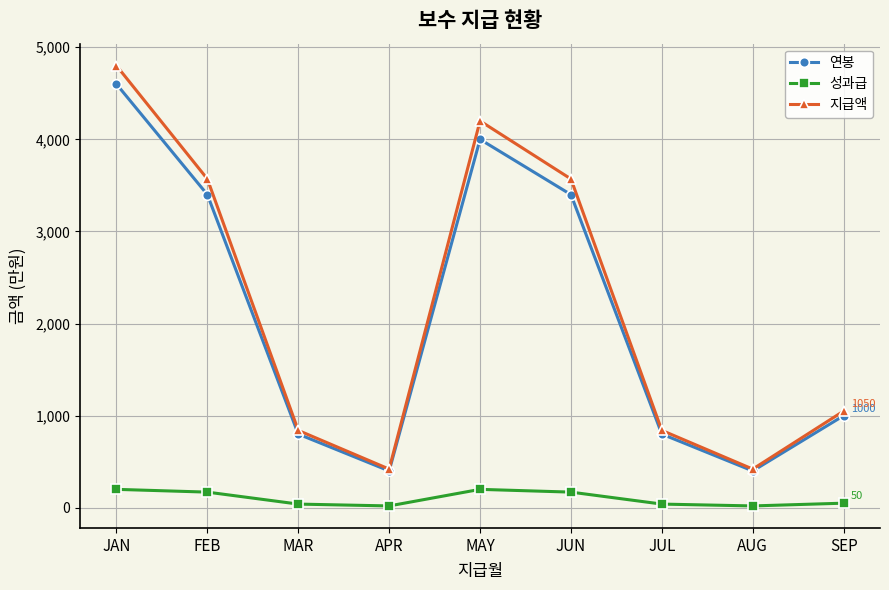

True or false: 성과급 and 연봉 intersect in this chart.

False